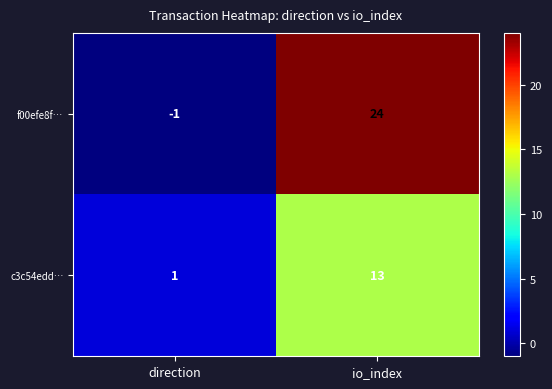

At which category is the sum across all series the highest?

io_index